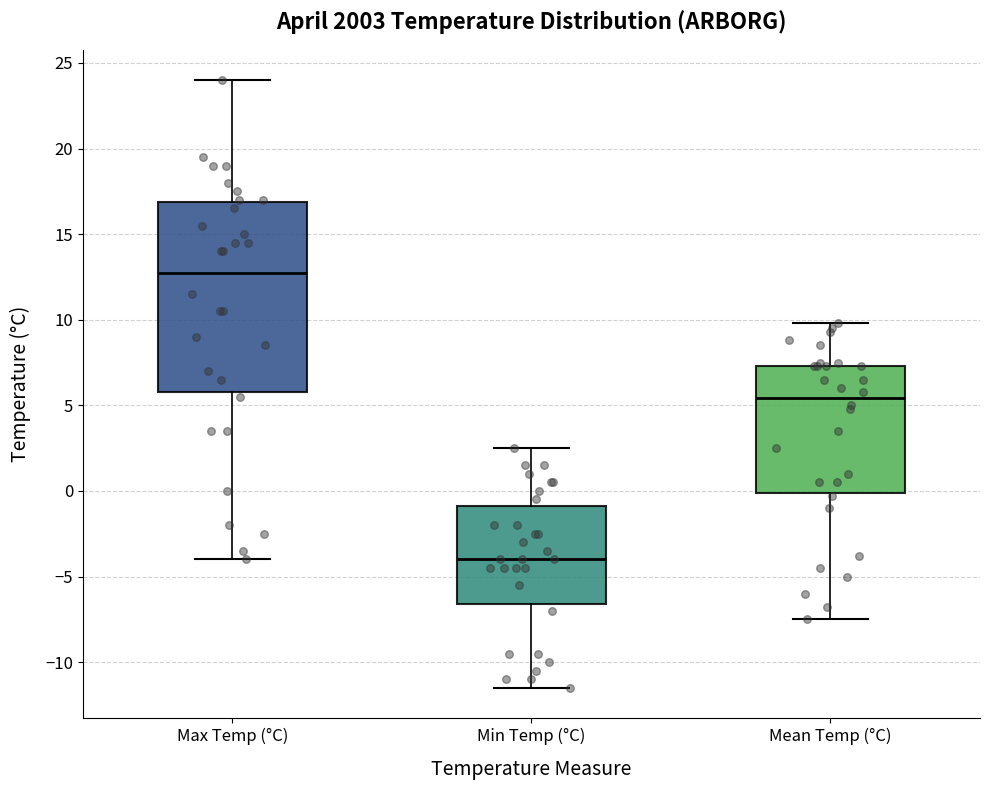

Reading left to right, transcribe this box plot: for each box, give where its median line is, the range the box spans, and where its two whiskers end, as read against the y-axis. The values are not printed on the chart, so give them approximately, as read against the axis.

Max Temp (°C): median 13.0, box 6.0 to 17.0, whiskers -4.0 to 24.0
Min Temp (°C): median -4.0, box -6.5 to -1.0, whiskers -11.5 to 2.5
Mean Temp (°C): median 5.5, box 0.0 to 7.5, whiskers -7.5 to 10.0